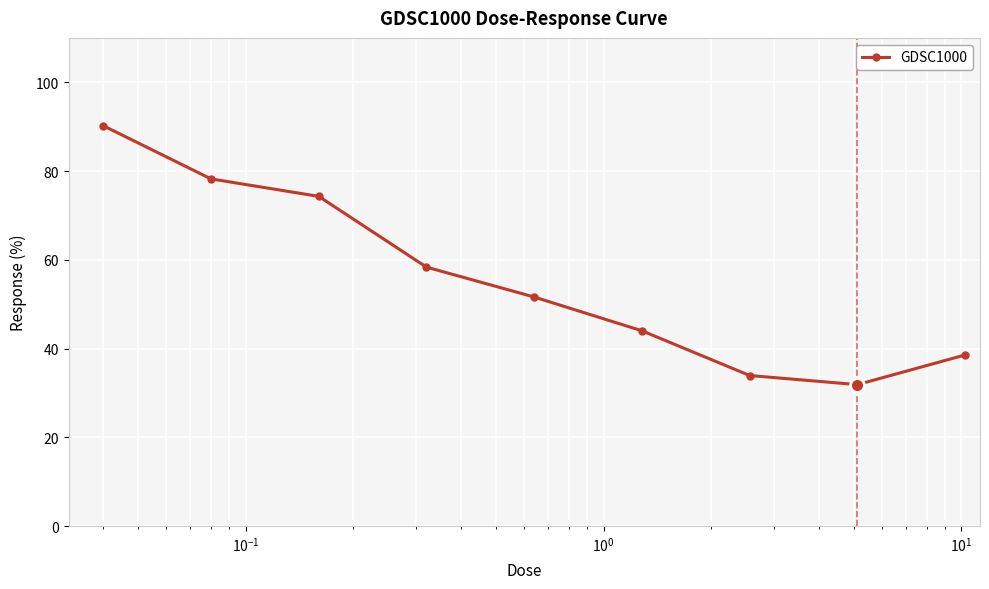

How many categories are shown in the chart?

9